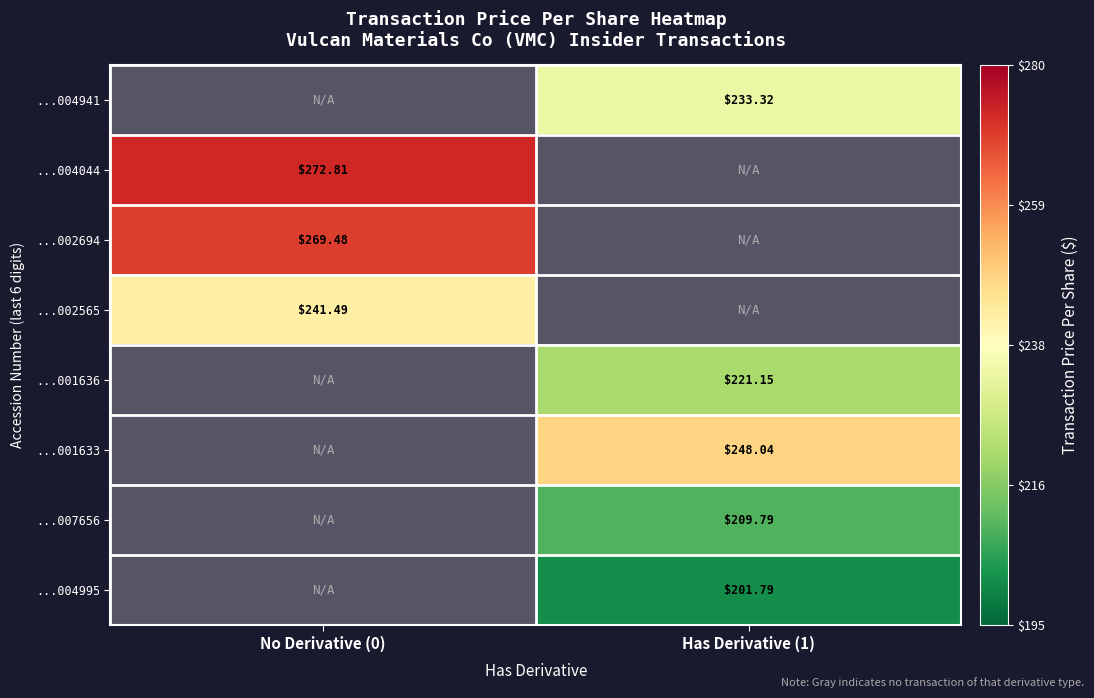

True or false: ...004044 has a value of 140.5 at No Derivative (0).

False